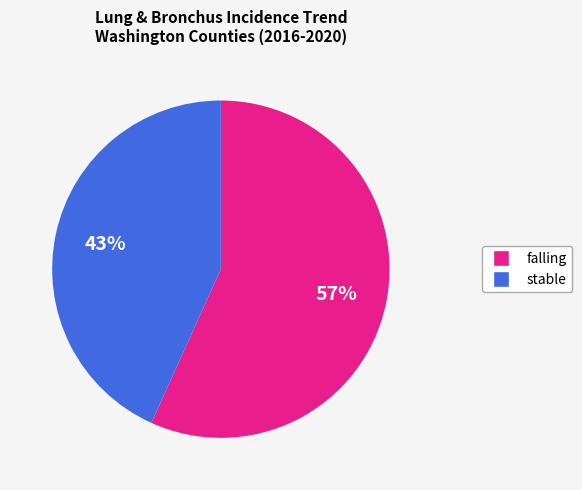

The falling slice represents 66% of the pie. True or false?

False